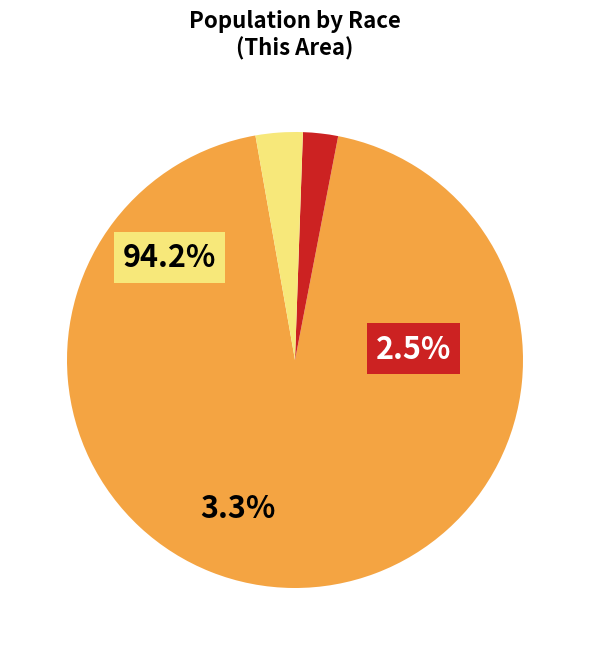

Is there a majority slice in this chart?

Yes